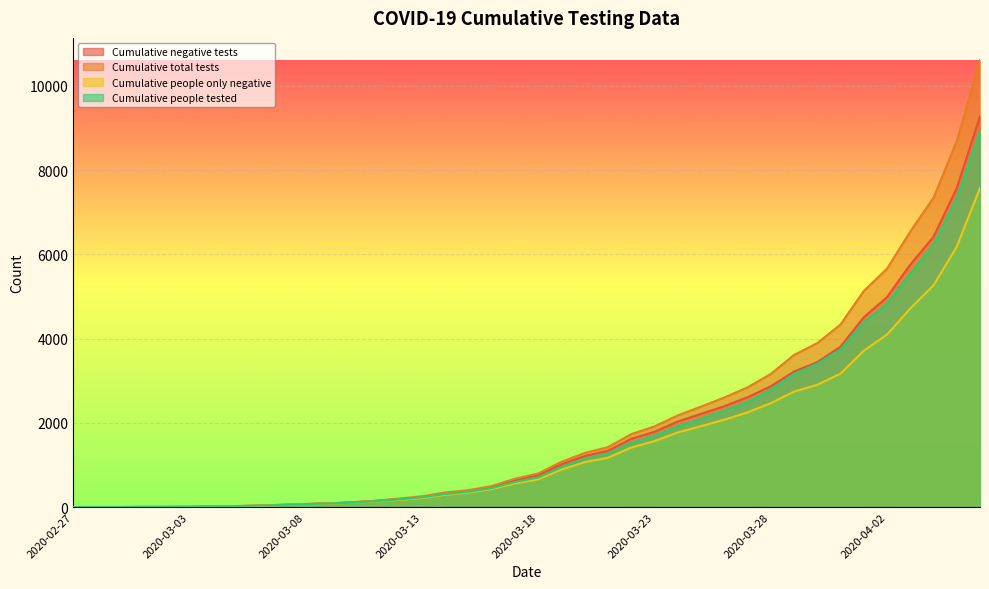

How many data points in Cumulative negative tests are less than 752?

20